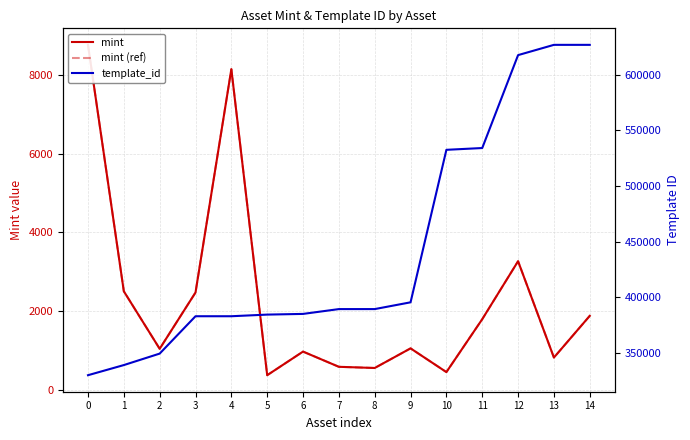

The mint (ref) series shows 8142 at 4. True or false?

True